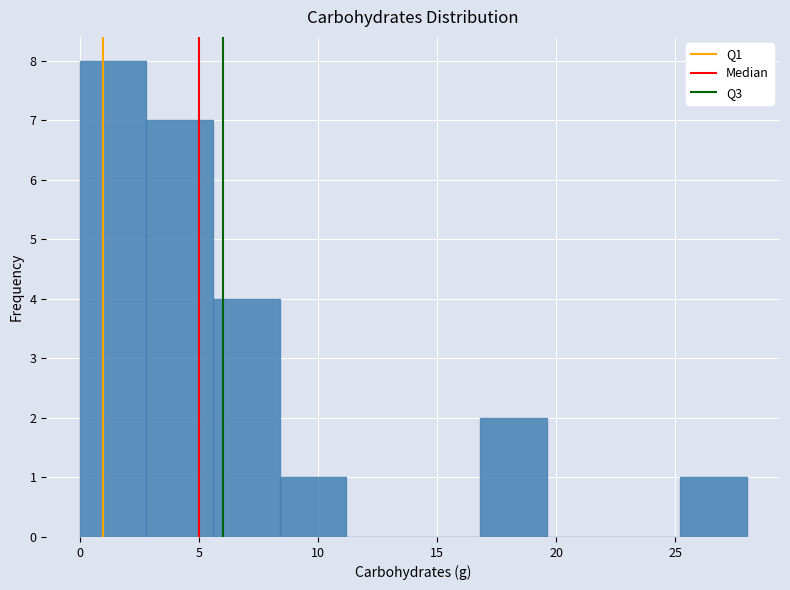

Reading left to right, transcribe this chart: for each bar, give the range it covers on the x-axis and its height. Neither the bar edges nor the heights are printed on the chart, so give them approximately, as read against the axes.

0.0 to 2.8: 8
2.8 to 5.6: 7
5.6 to 8.4: 4
8.4 to 11.2: 1
11.2 to 14.0: 0
14.0 to 16.8: 0
16.8 to 19.6: 2
19.6 to 22.4: 0
22.4 to 25.2: 0
25.2 to 28.0: 1